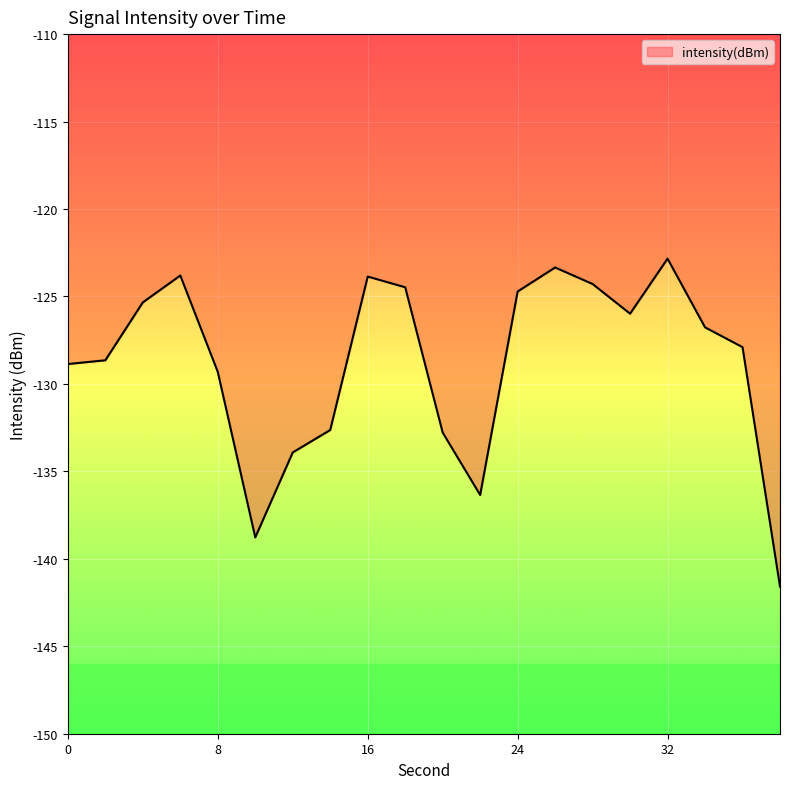

What is the difference between the second highest and second lowest values?

15.4